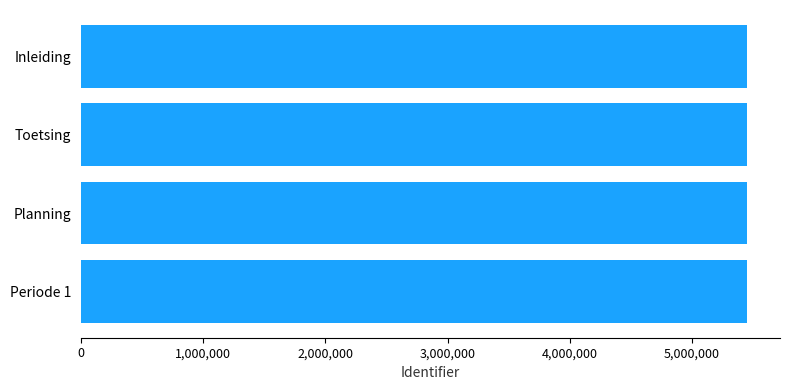

What is the smallest value displayed?

5449223